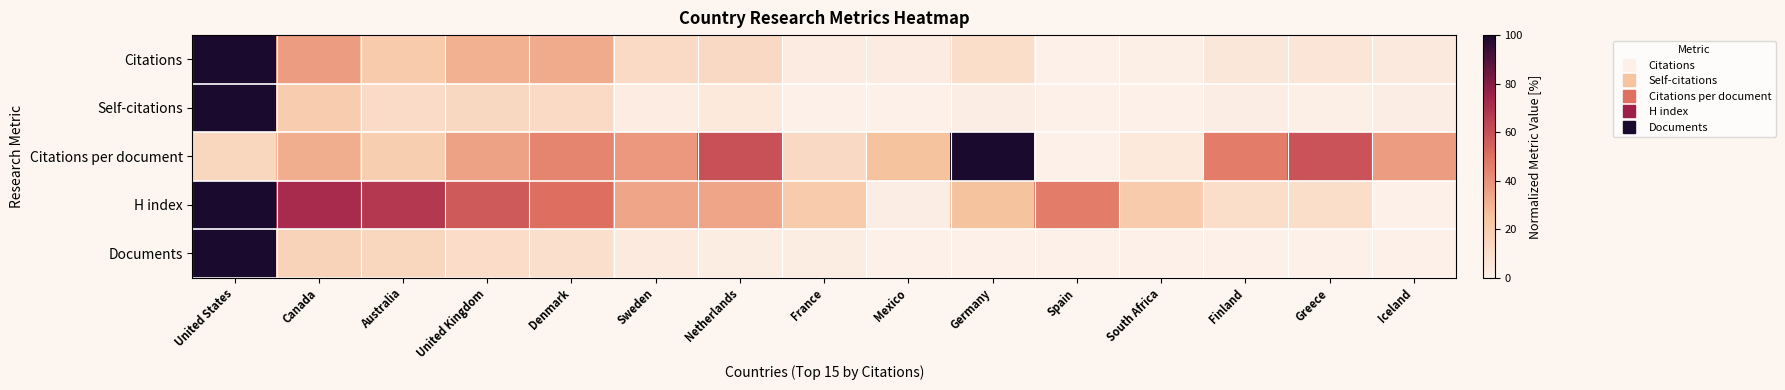

Rank the series at Netherlands from lowest to highest value.

Documents, Self-citations, Citations, H index, Citations per document